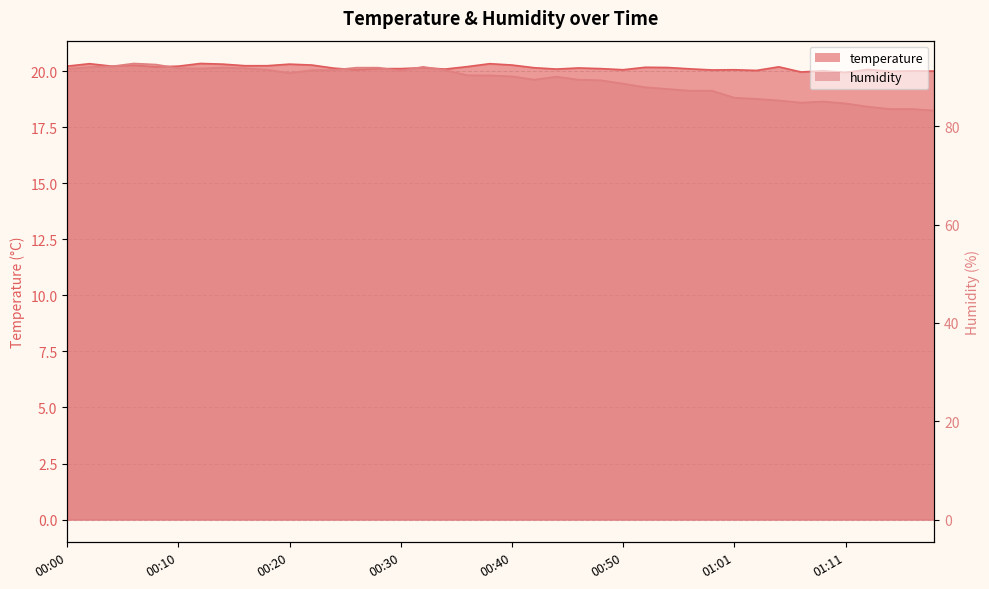

List the series in order of their peak value, lowest first.

temperature, humidity